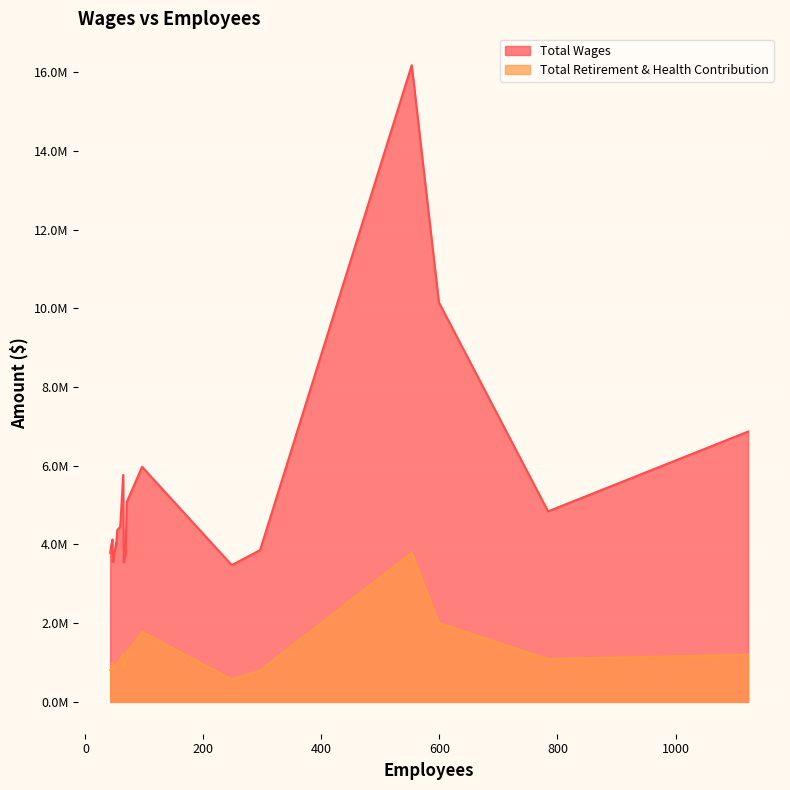

At which label is Total Retirement & Health Contribution closest to 2177717?

599